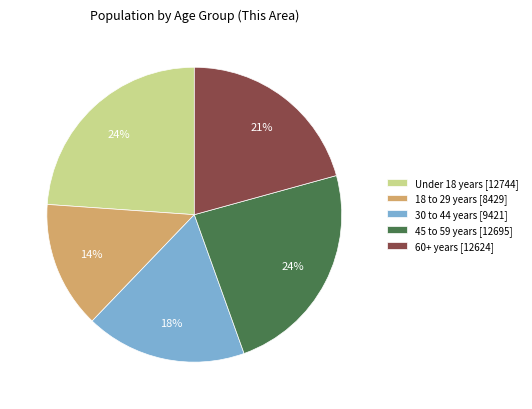

Which slice is the smallest?

18 to 29 years [8429]